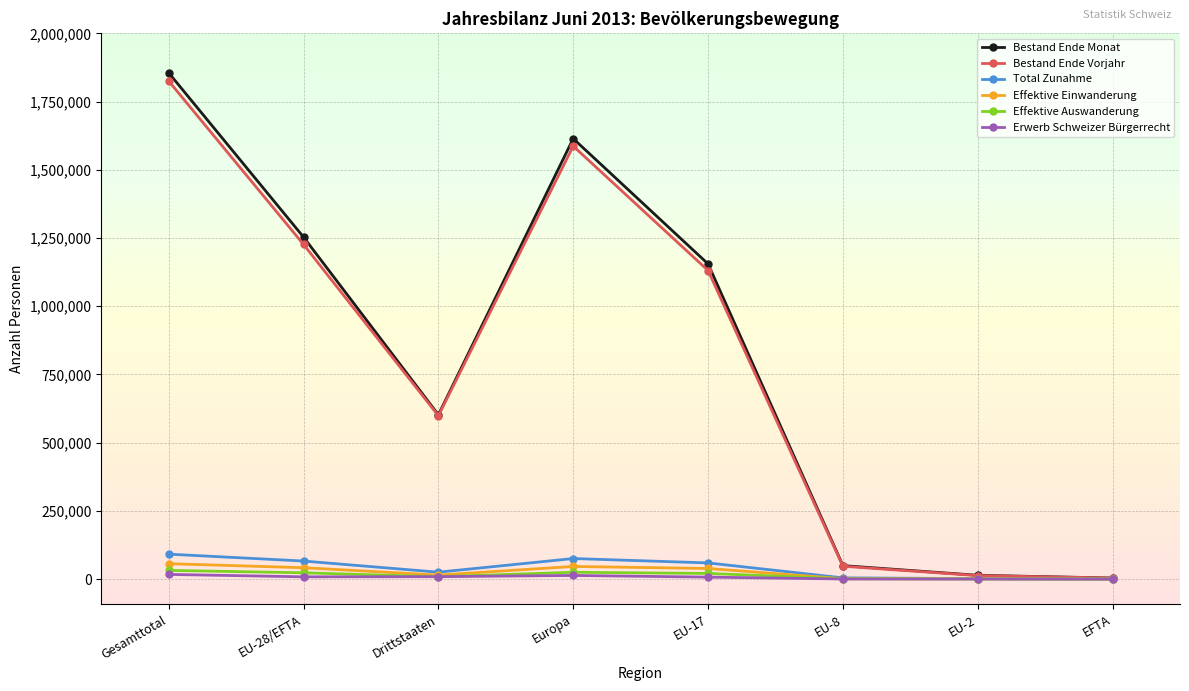

Which series has the largest range (max minus min)?

Bestand Ende Monat